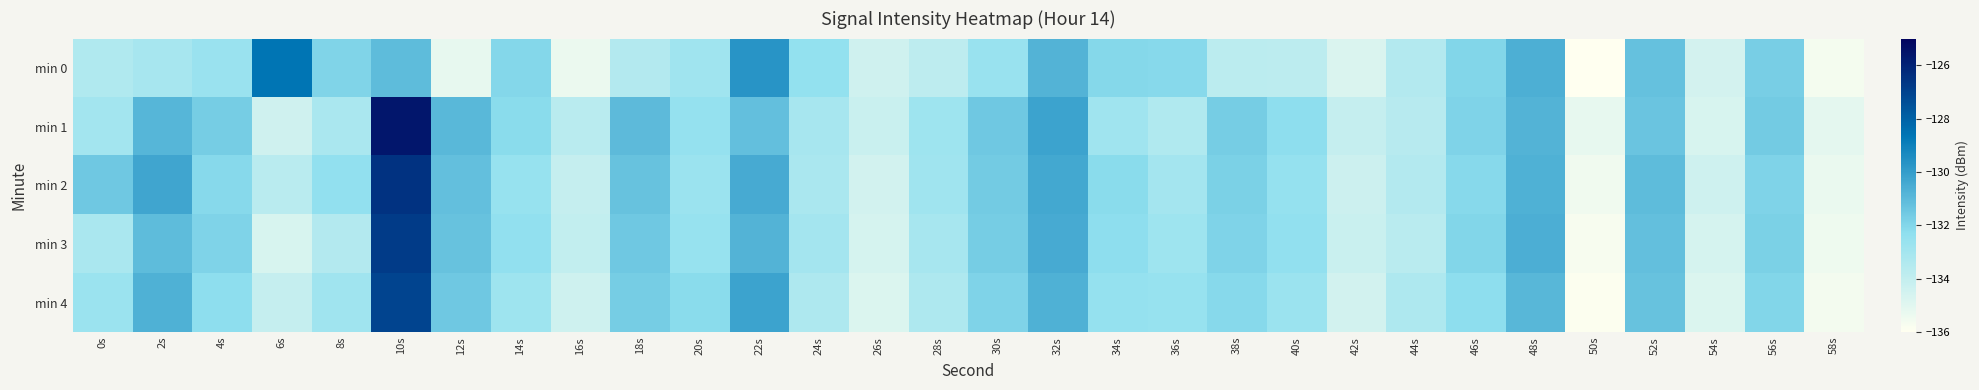

Reading right to left, list all the values displayed in this chart.

min 0: 58s=-135.6	56s=-131.7	54s=-134.6	52s=-131.3	50s=-136.0	48s=-130.6	46s=-132.0	44s=-133.5	42s=-134.8	40s=-133.8	38s=-133.7	36s=-132.1	34s=-132.1	32s=-130.8	30s=-132.6	28s=-133.8	26s=-134.4	24s=-132.5	22s=-129.7	20s=-132.9	18s=-133.5	16s=-135.3	14s=-132.0	12s=-135.2	10s=-131.1	8s=-132.0	6s=-128.6	4s=-132.7	2s=-133.1	0s=-133.4
min 1: 58s=-135.1	56s=-131.6	54s=-134.7	52s=-131.4	50s=-135.2	48s=-130.8	46s=-131.9	44s=-133.6	42s=-134.1	40s=-132.3	38s=-131.7	36s=-133.4	34s=-132.9	32s=-130.2	30s=-131.5	28s=-132.8	26s=-134.2	24s=-133.1	22s=-131.2	20s=-132.5	18s=-131.0	16s=-133.7	14s=-132.2	12s=-130.9	10s=-125.6	8s=-133.2	6s=-134.4	4s=-131.7	2s=-130.9	0s=-133.0
min 2: 58s=-135.3	56s=-131.9	54s=-134.4	52s=-131.1	50s=-135.5	48s=-130.7	46s=-132.1	44s=-133.5	42s=-134.3	40s=-132.5	38s=-131.8	36s=-133.0	34s=-132.2	32s=-130.4	30s=-131.6	28s=-132.9	26s=-134.5	24s=-133.2	22s=-130.5	20s=-132.7	18s=-131.3	16s=-134.1	14s=-132.6	12s=-131.2	10s=-126.5	8s=-132.4	6s=-133.7	4s=-132.1	2s=-130.3	0s=-131.5
min 3: 58s=-135.4	56s=-131.8	54s=-134.6	52s=-131.2	50s=-135.7	48s=-130.6	46s=-132.0	44s=-133.7	42s=-134.2	40s=-132.4	38s=-131.9	36s=-132.8	34s=-132.3	32s=-130.5	30s=-131.7	28s=-133.1	26s=-134.6	24s=-133.0	22s=-130.8	20s=-132.6	18s=-131.5	16s=-134.0	14s=-132.4	12s=-131.3	10s=-126.8	8s=-133.5	6s=-134.7	4s=-131.9	2s=-131.1	0s=-133.2
min 4: 58s=-135.6	56s=-132.0	54s=-134.8	52s=-131.3	50s=-135.9	48s=-130.9	46s=-132.3	44s=-133.3	42s=-134.5	40s=-132.7	38s=-132.1	36s=-132.6	34s=-132.5	32s=-130.7	30s=-131.9	28s=-133.3	26s=-134.8	24s=-133.3	22s=-130.2	20s=-132.2	18s=-131.7	16s=-134.4	14s=-132.8	12s=-131.5	10s=-127.1	8s=-132.9	6s=-134.1	4s=-132.3	2s=-130.7	0s=-132.7